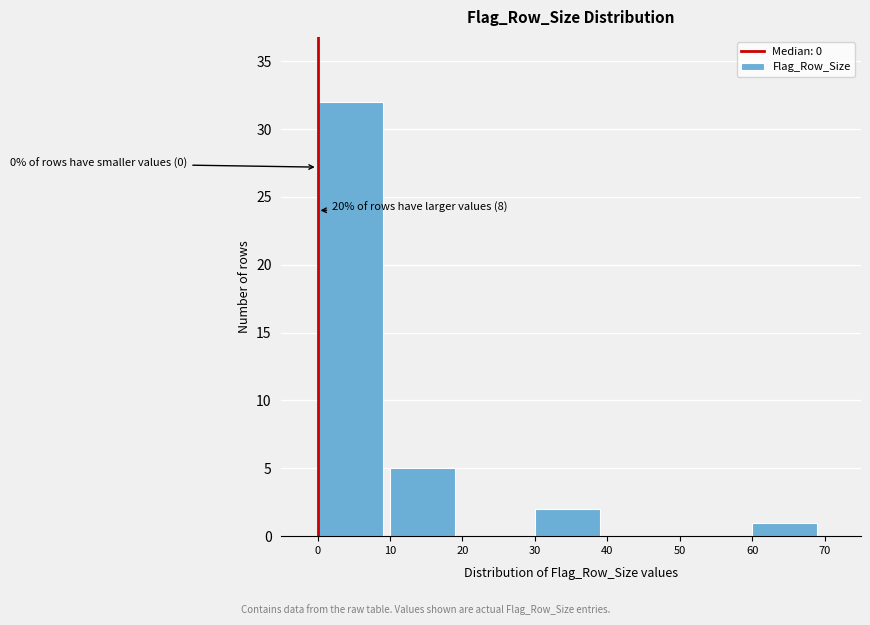

Over which range of the x-axis is the bar tallest?

0 to 10